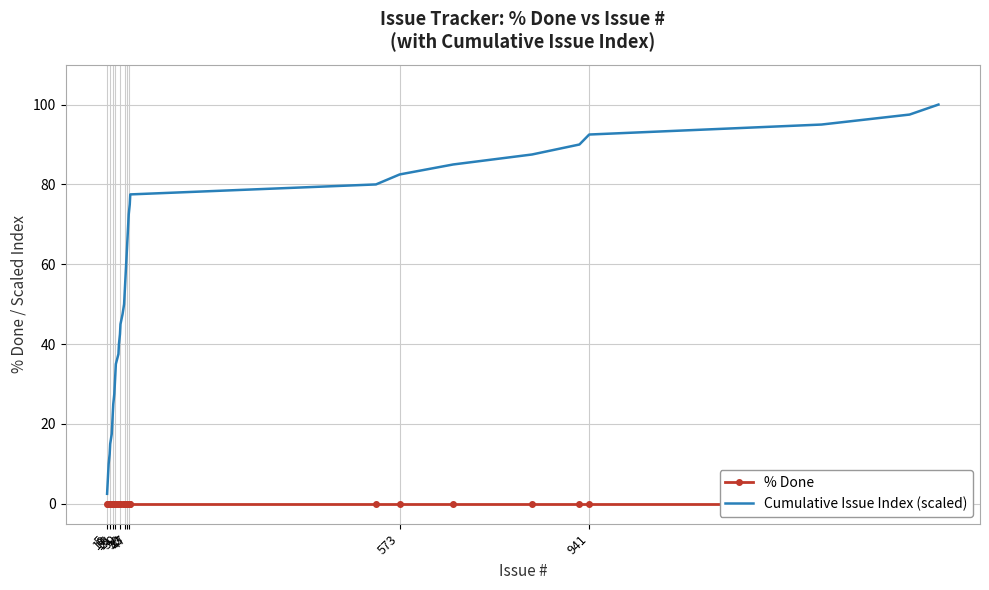

How many values in the Cumulative Issue Index (scaled) series exceed 52?

20